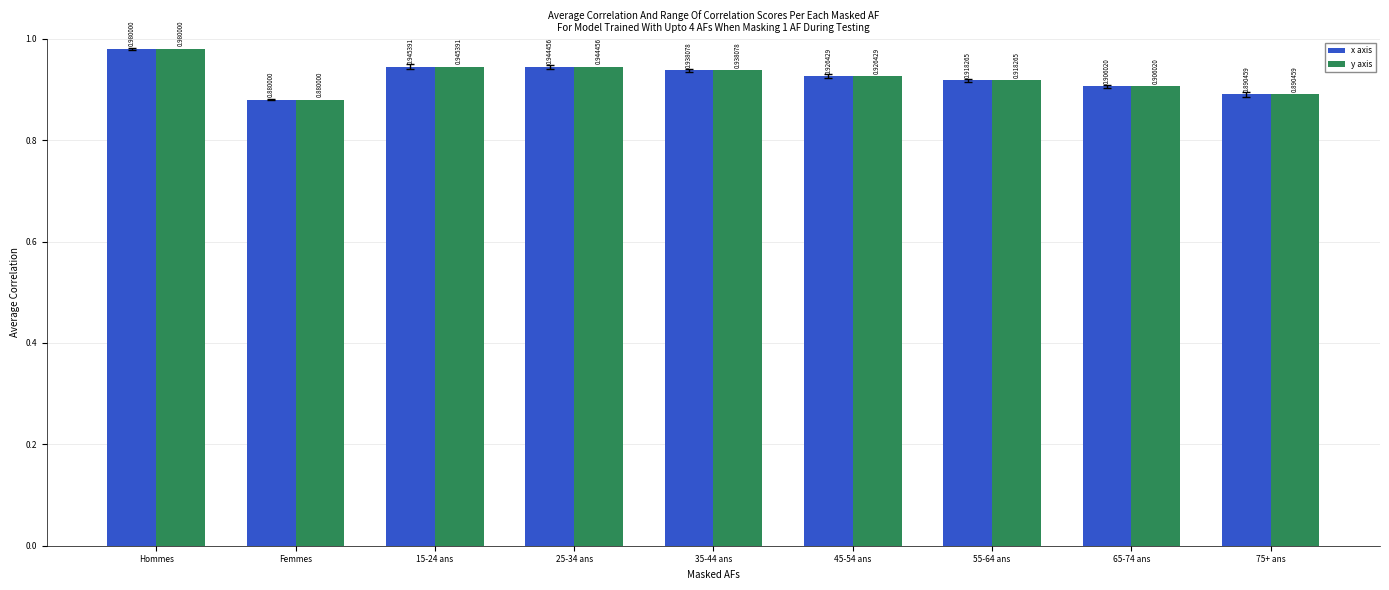

Which category has the lowest value across all series?

Femmes